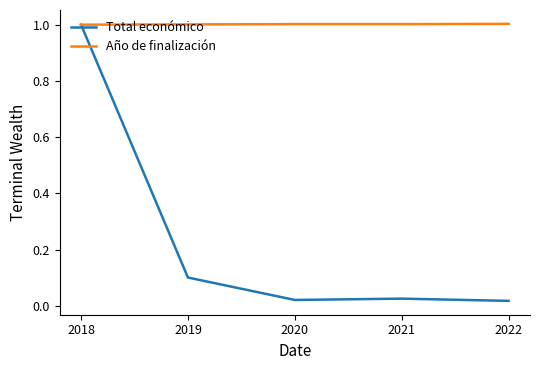

What is the difference between the maximum and minimum values in the Total económico series?

1.0